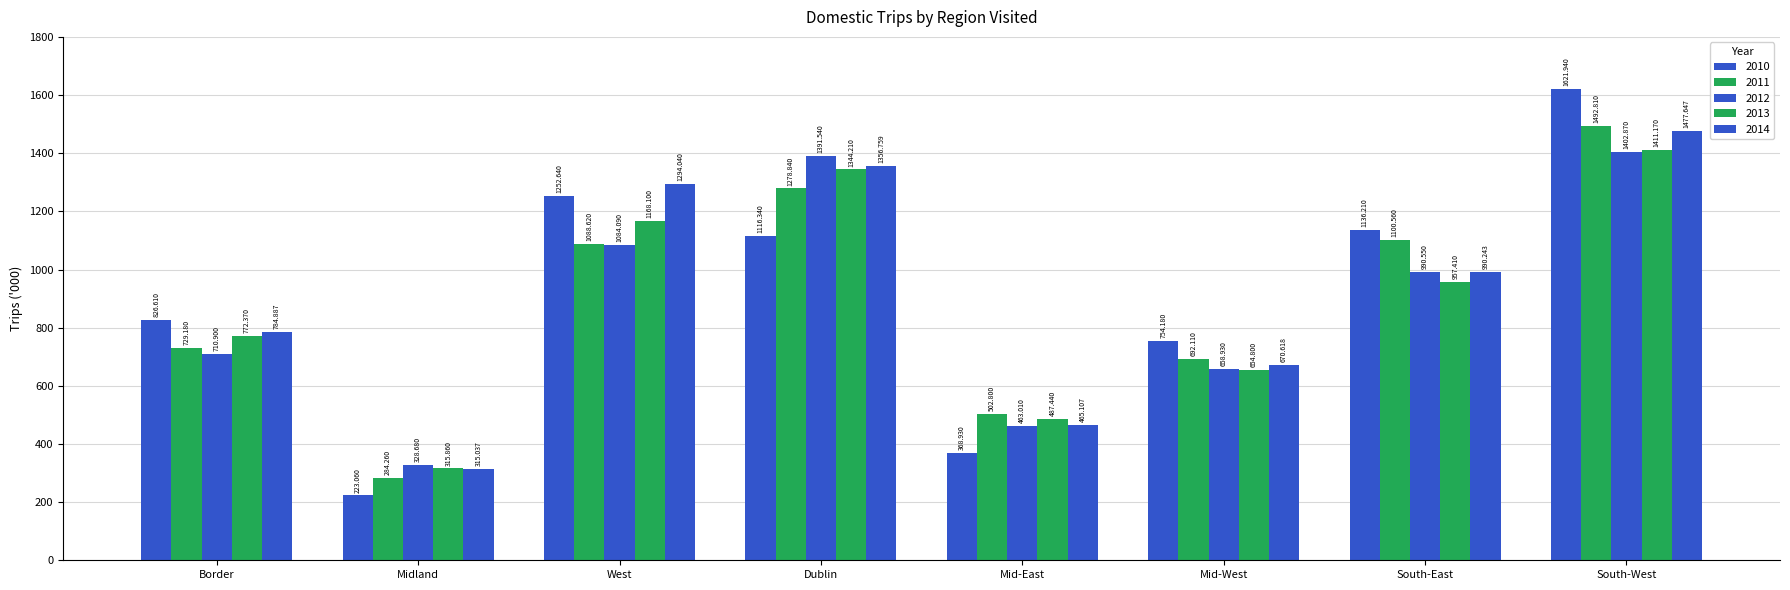

How many bars are there in each group?

5